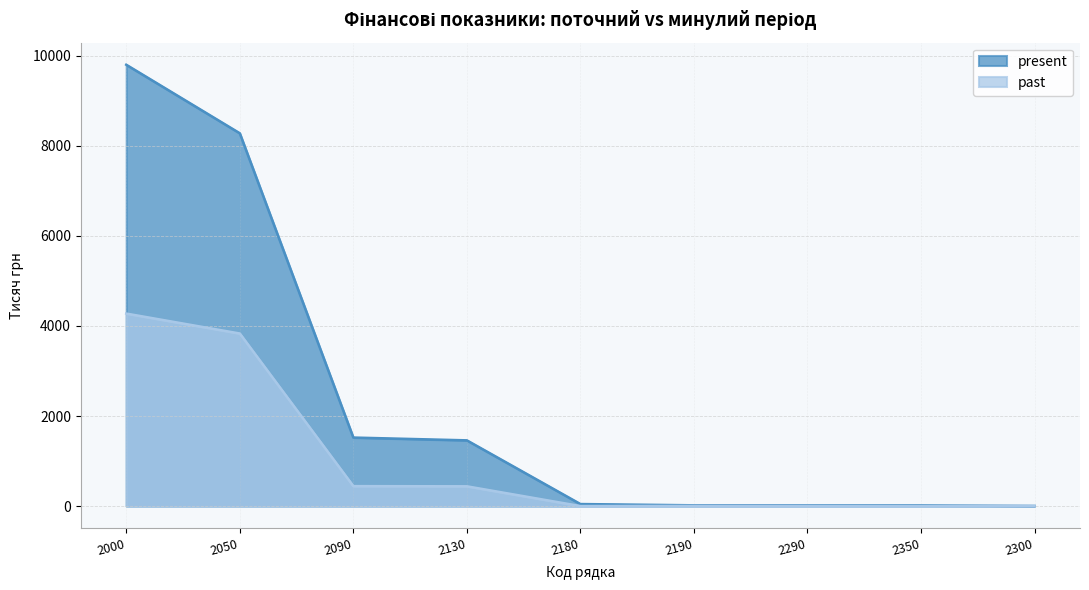

What is the difference between the maximum and minimum values in the present series?

9801